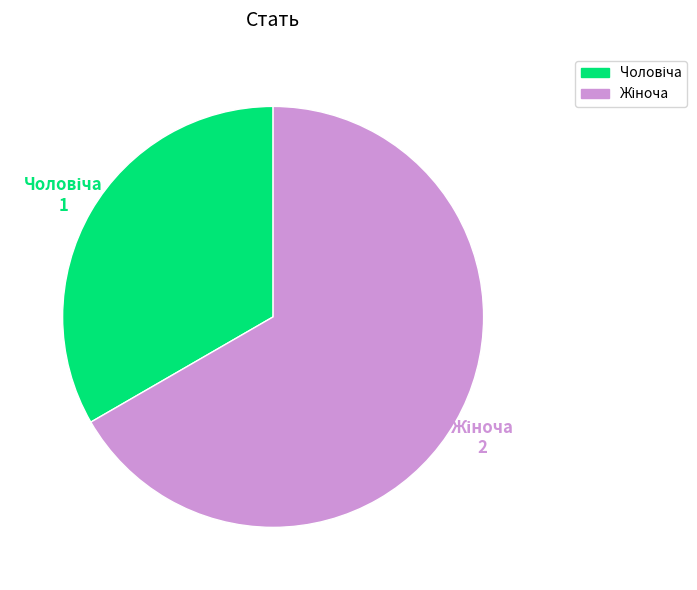

Does any single category account for the majority?

Yes